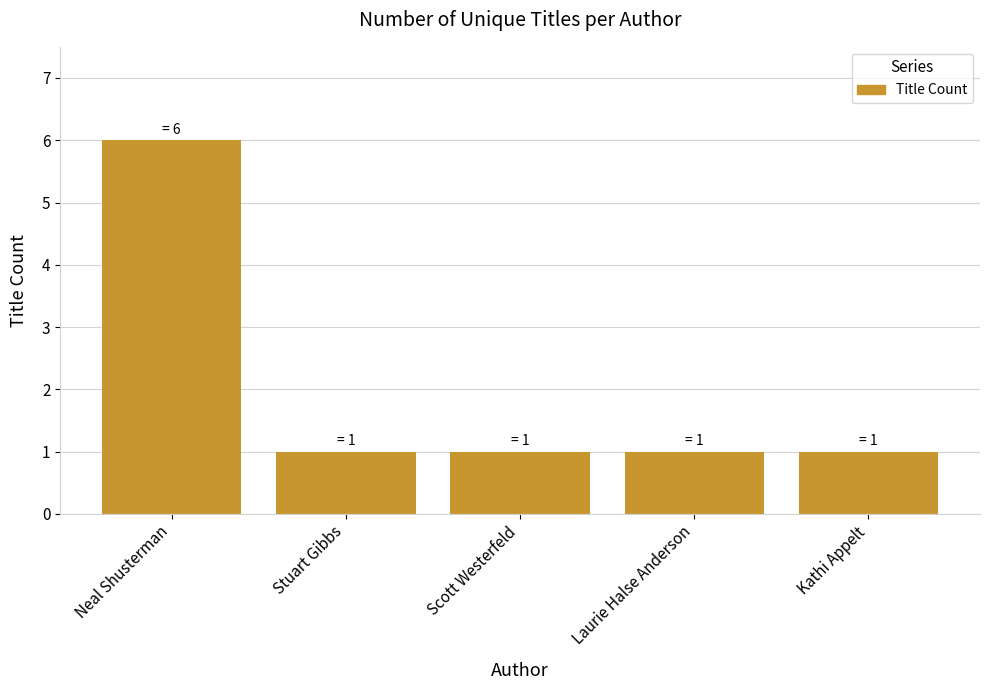

At which category does the chart reach its peak across all series?

Neal Shusterman